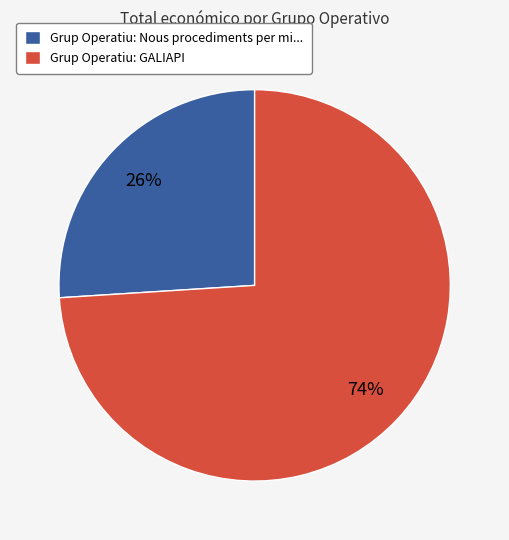

To the nearest percent, what is the difference between the Grup Operatiu: Nous procediments per mi... and Grup Operatiu: GALIAPI slice percentages?

48%